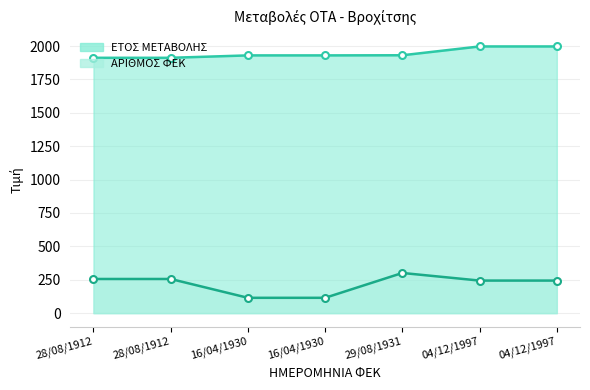

How many values in the ΕΤΟΣ ΜΕΤΑΒΟΛΗΣ series exceed 1930?

3